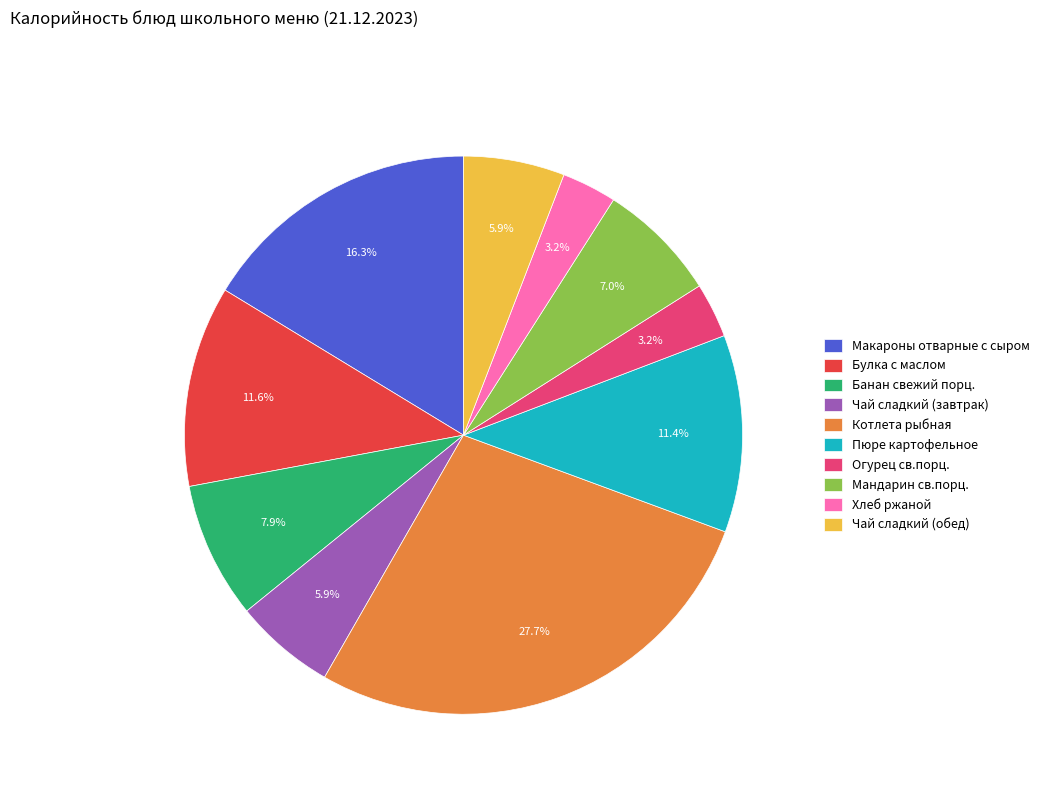

How much of the chart is everything except Чай сладкий (завтрак)?

94.1%